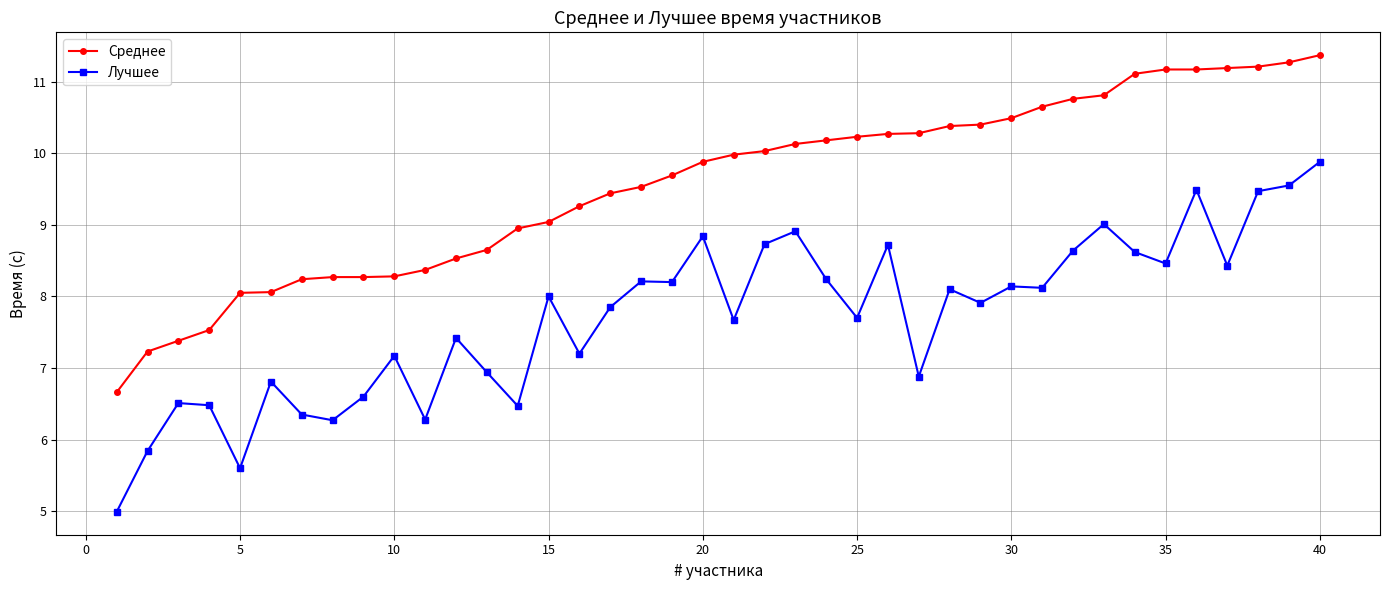

Rank the series by their maximum value, from lowest to highest.

Лучшее, Среднее